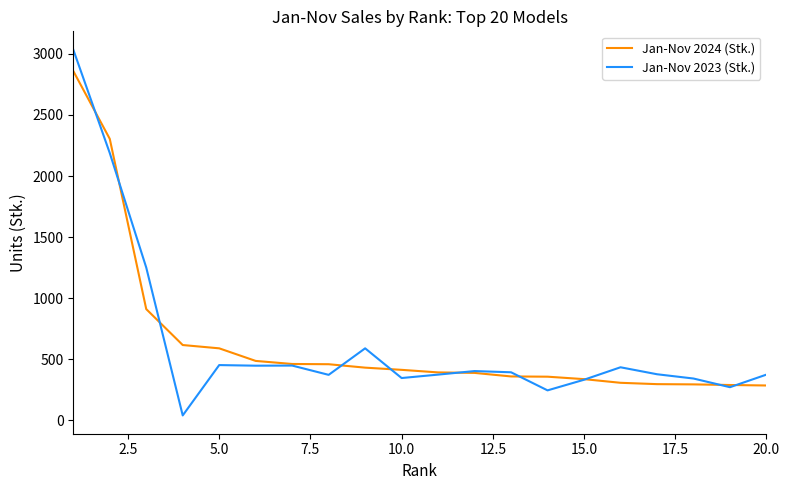

Rank the series by their maximum value, from lowest to highest.

Jan-Nov 2024 (Stk.), Jan-Nov 2023 (Stk.)